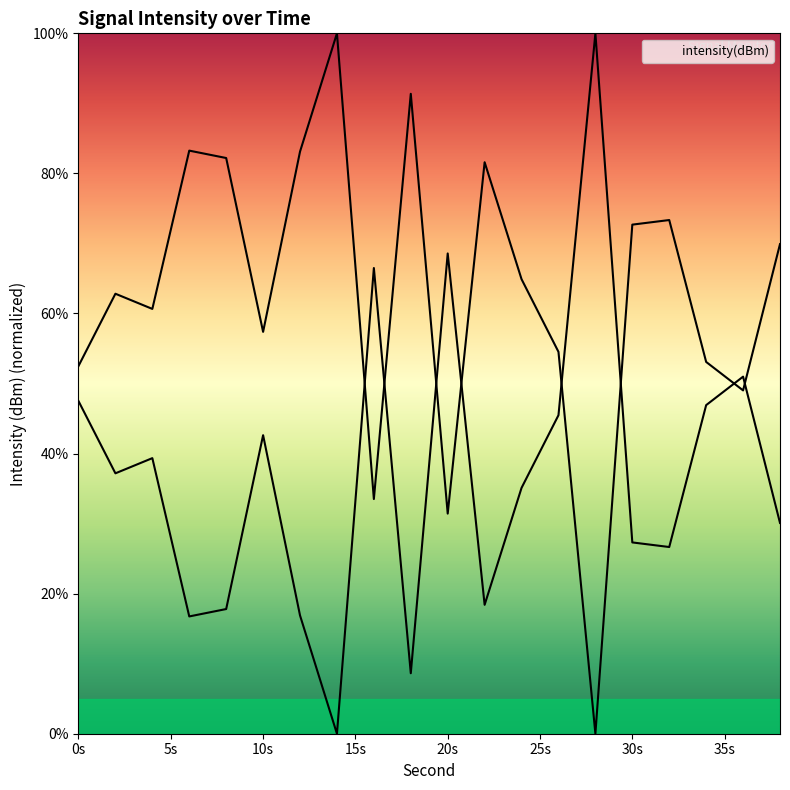

Read the value at 32.

73.3